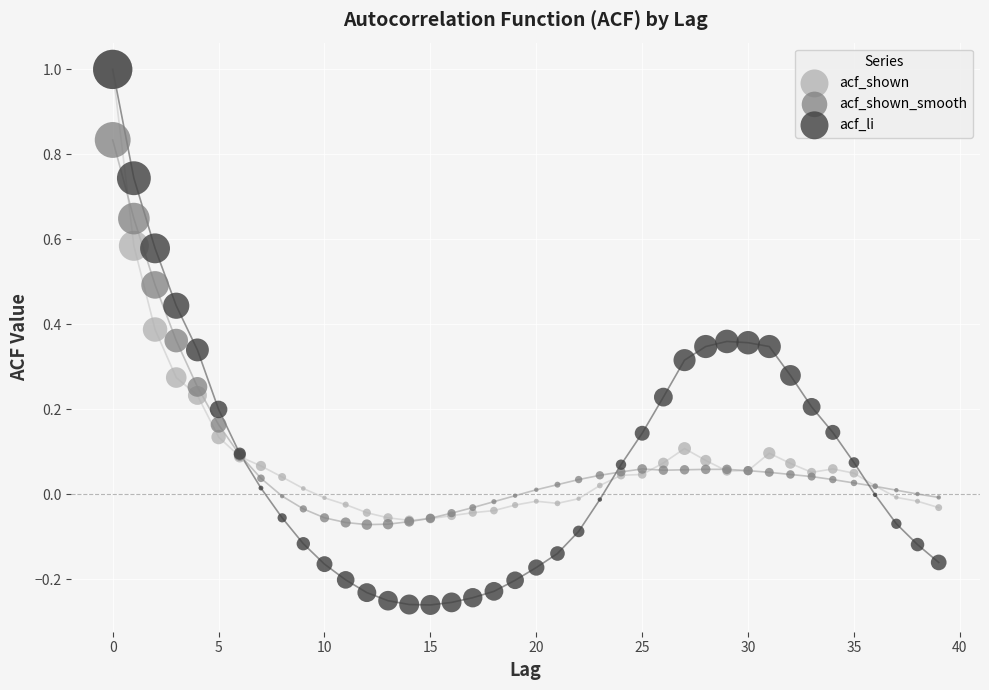

What are all the series names shown in the legend?

acf_shown, acf_shown_smooth, acf_li